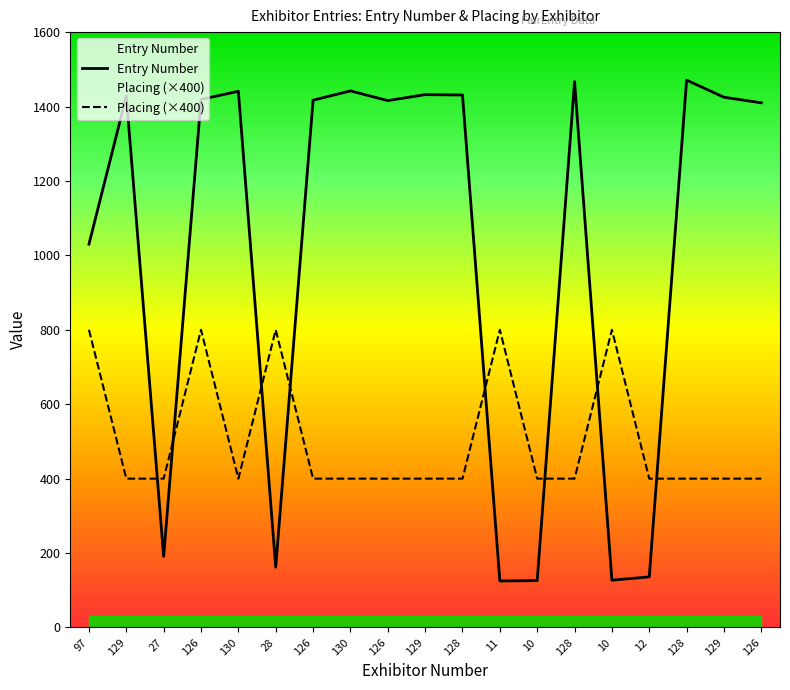

The Placing series shows 400 at 12. True or false?

True